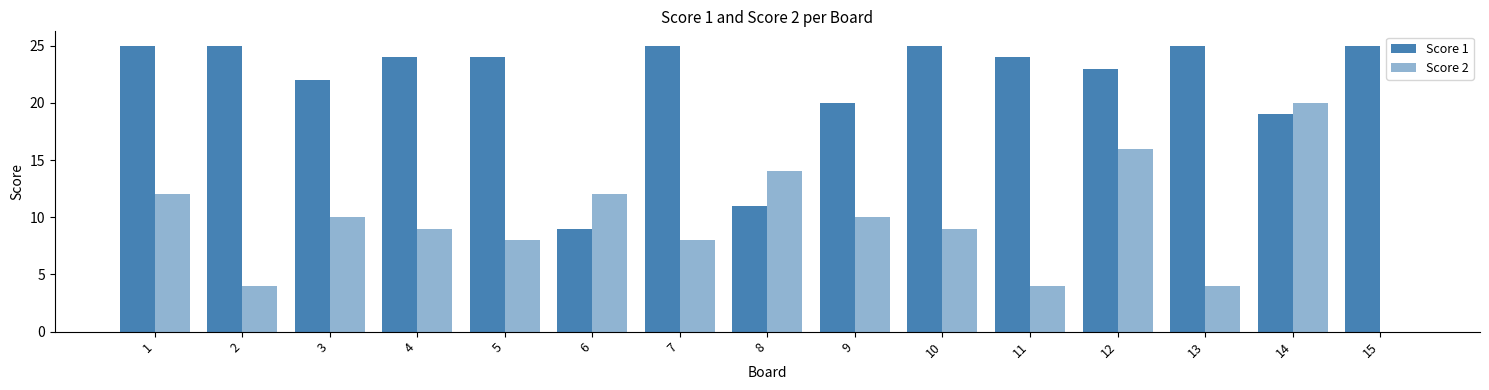

How many categories are shown in the chart?

15